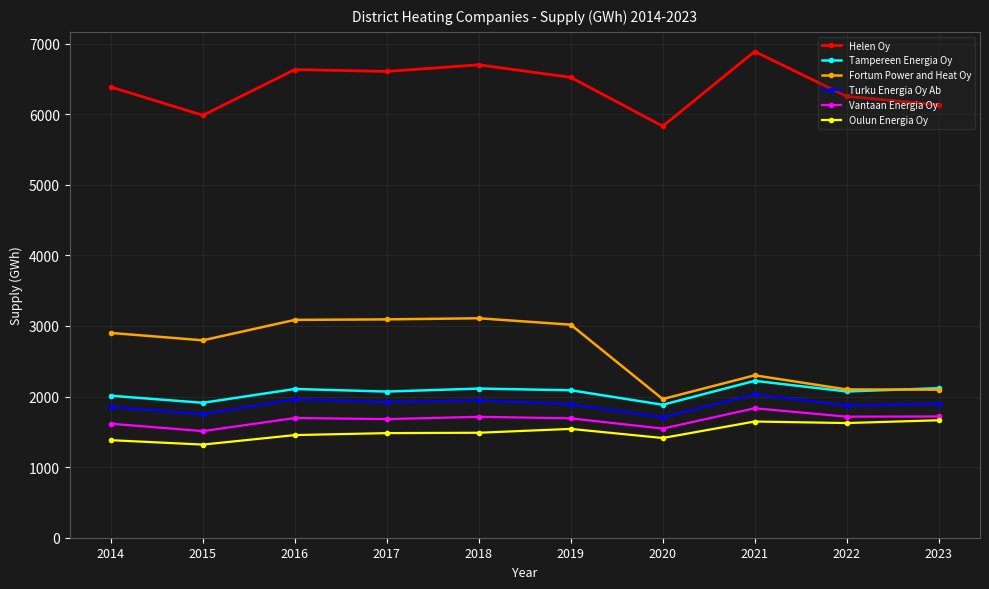

The value of Tampereen Energia Oy at 2019 is 3349.4. True or false?

False